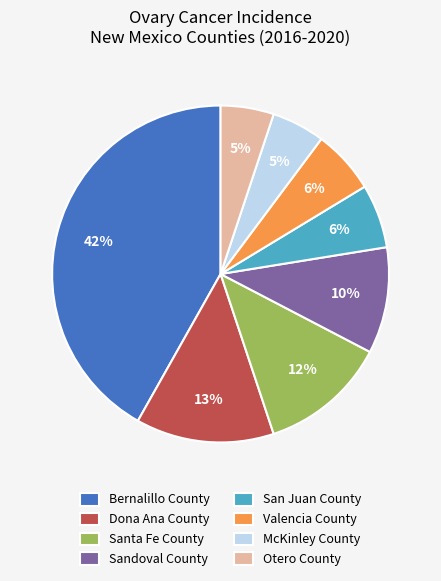

What is the largest slice in the pie chart?

Bernalillo County